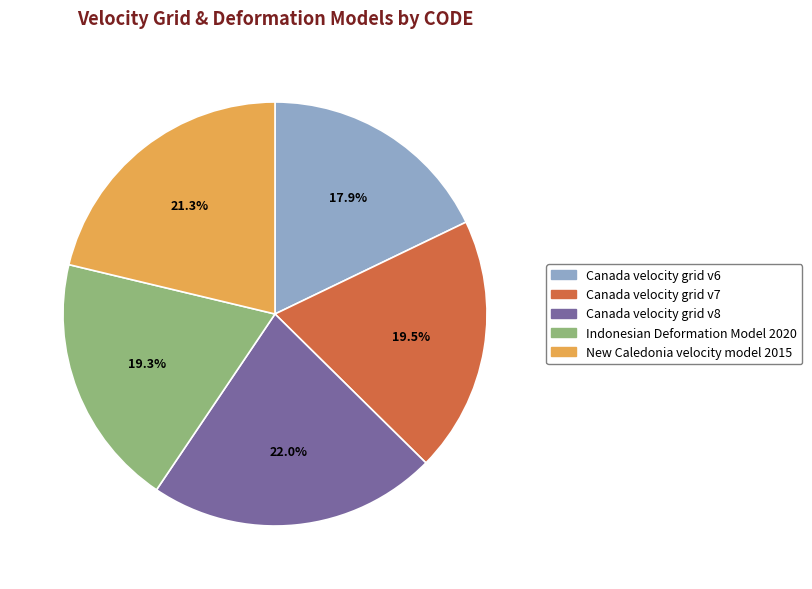

How many slices are in this pie chart?

5